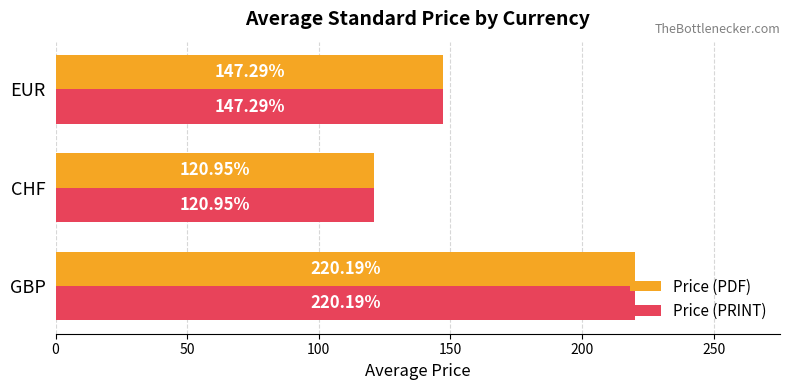

At which label does Price (PRINT) reach its peak?

GBP